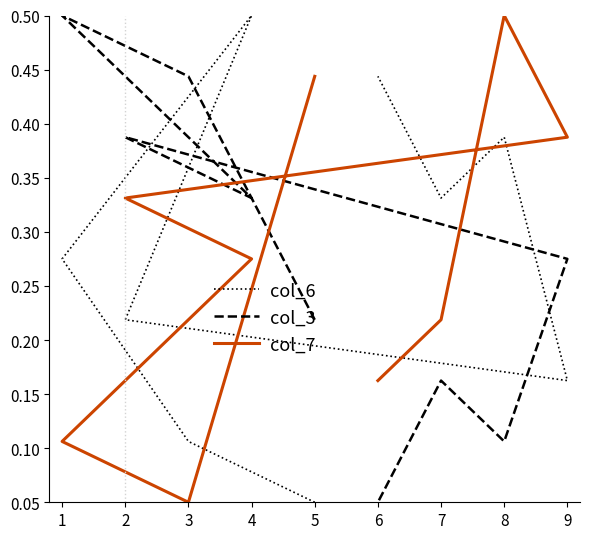

What value does the col_7 series have at 1?

0.1